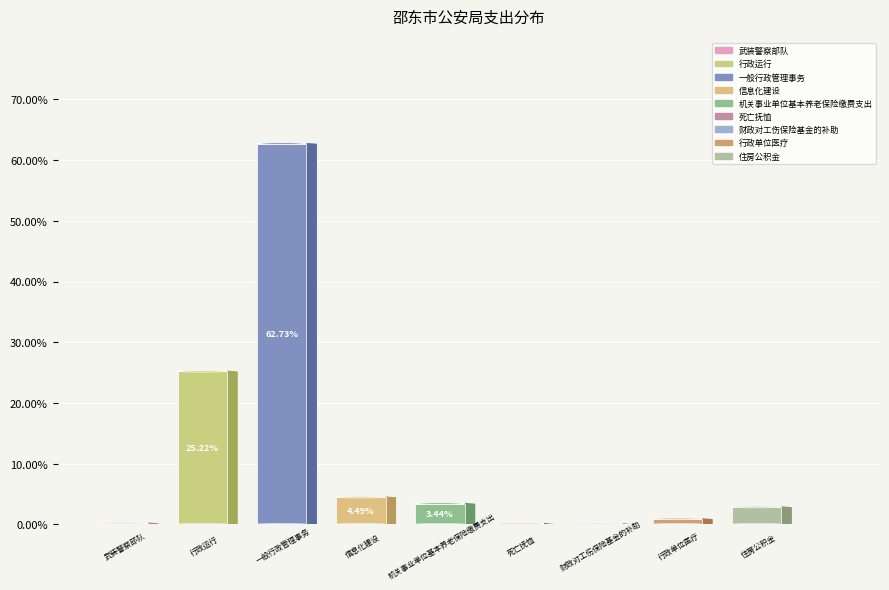

To the nearest percent, what is the difference between the largest and smallest slice percentages?

63%